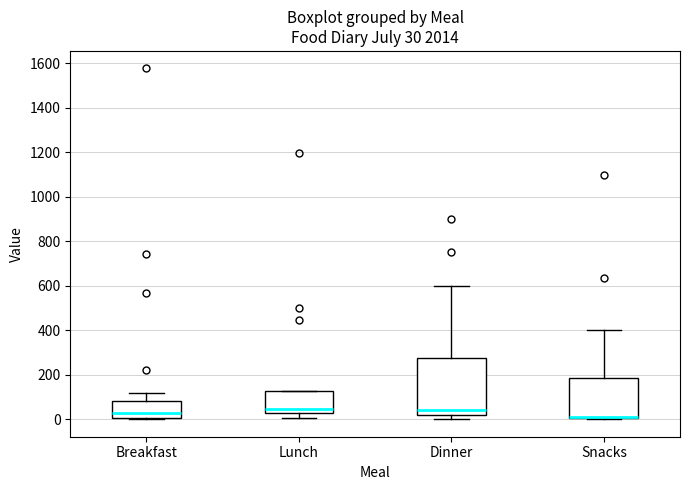

Which box is the tallest, from its lower edge to its upper edge?

Dinner